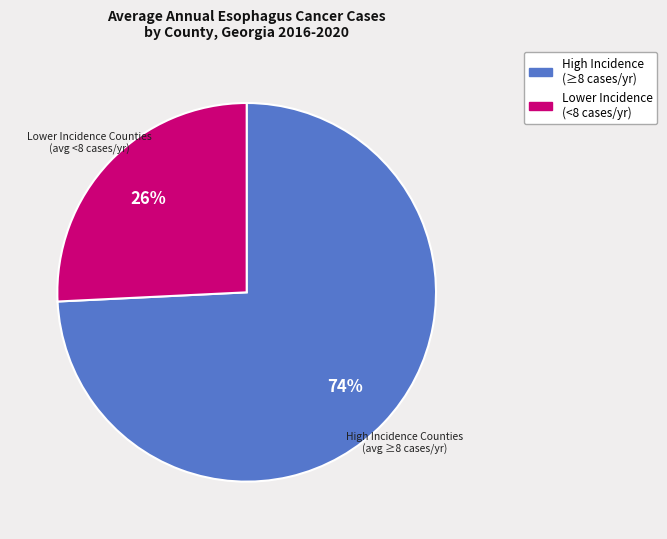

To the nearest percent, what is the average slice percentage?

50%